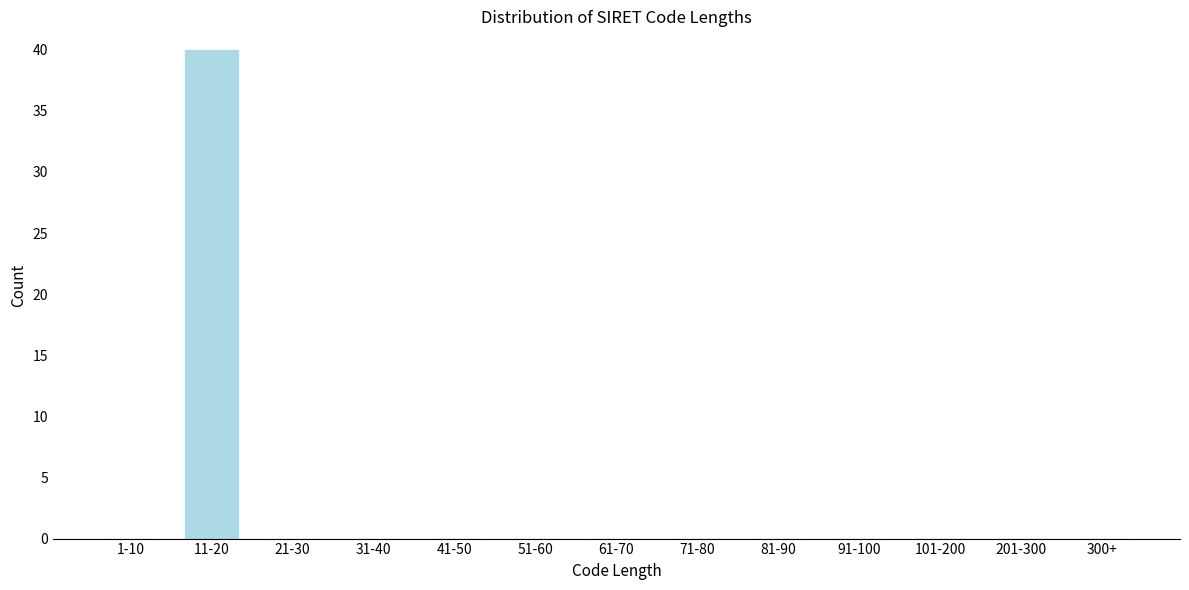

Reading right to left, list all the values displayed in this chart.

300+=0	201-300=0	101-200=0	91-100=0	81-90=0	71-80=0	61-70=0	51-60=0	41-50=0	31-40=0	21-30=0	11-20=40	1-10=0